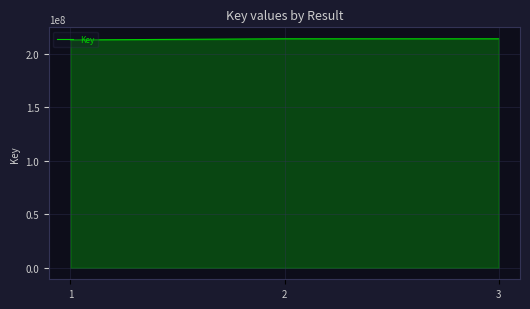

What is the change in value from 1 to 3?

+1082199